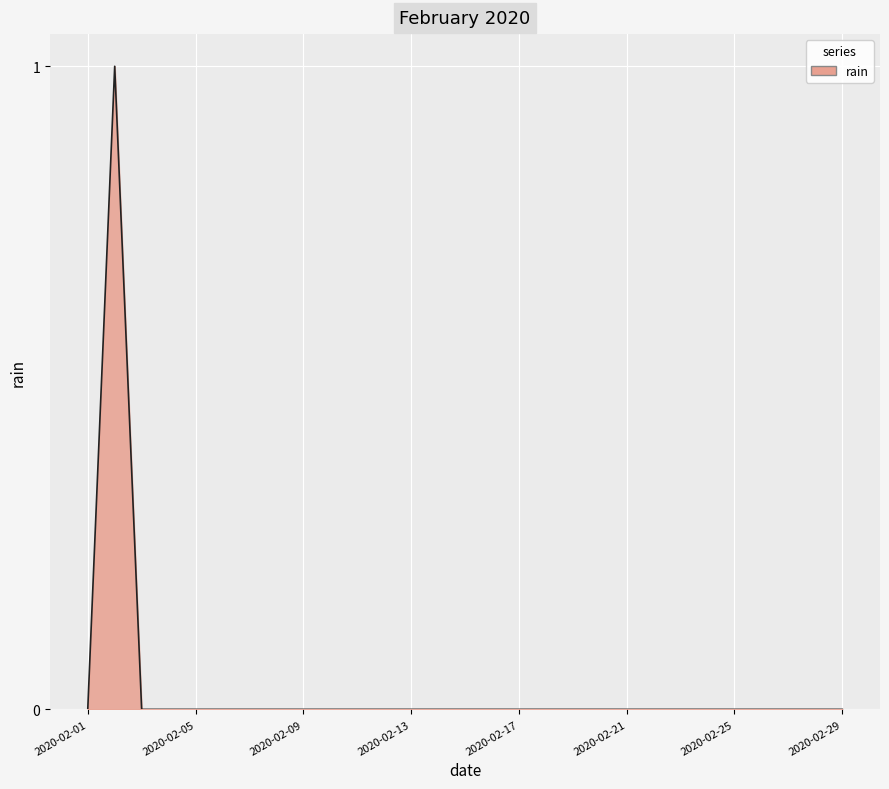

Count the values in the range 0 to 1.

29